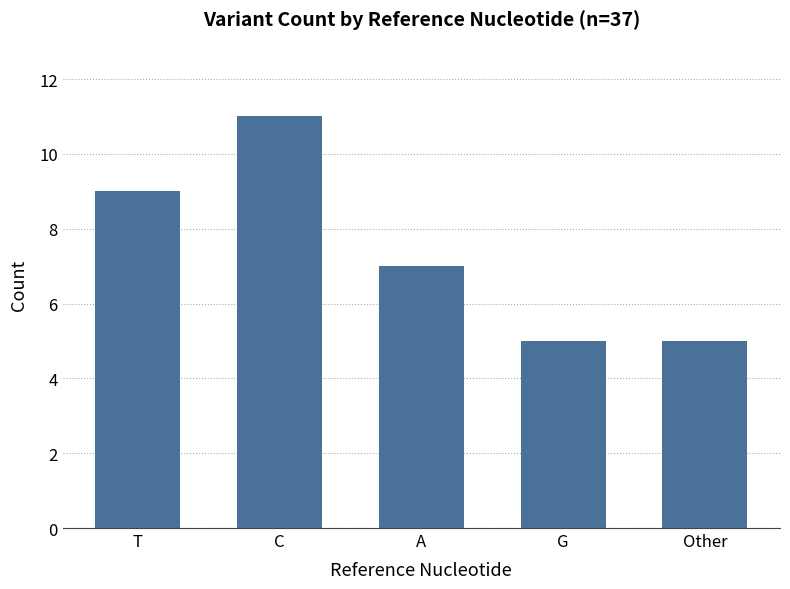

Reading right to left, transcribe all the data shown in this chart.

5	5	7	11	9